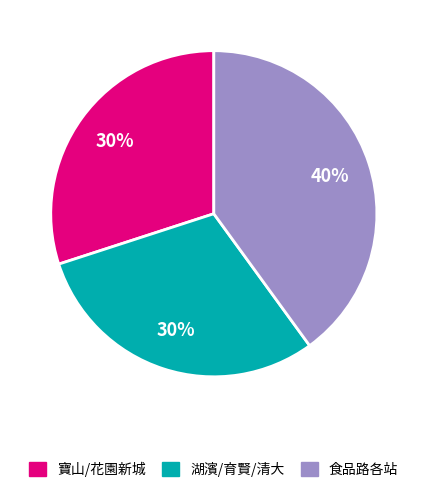

To the nearest percent, what is the difference between the largest and smallest slice percentages?

10%